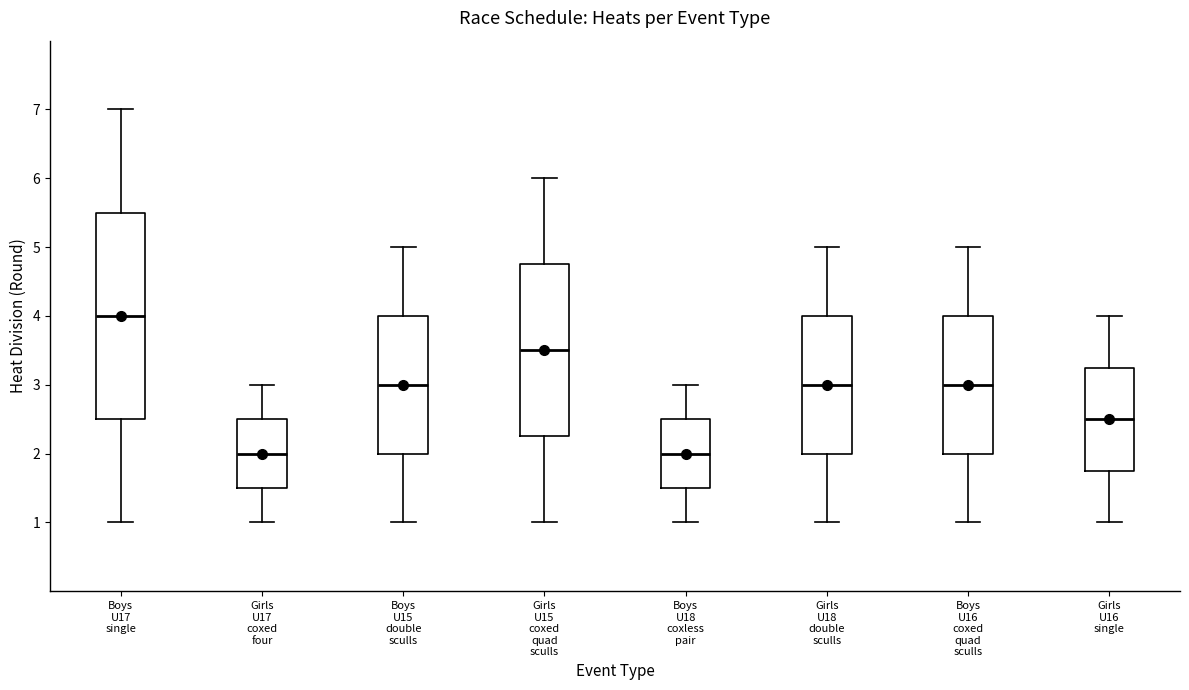

Which box is the tallest, from its lower edge to its upper edge?

Boys U17 single